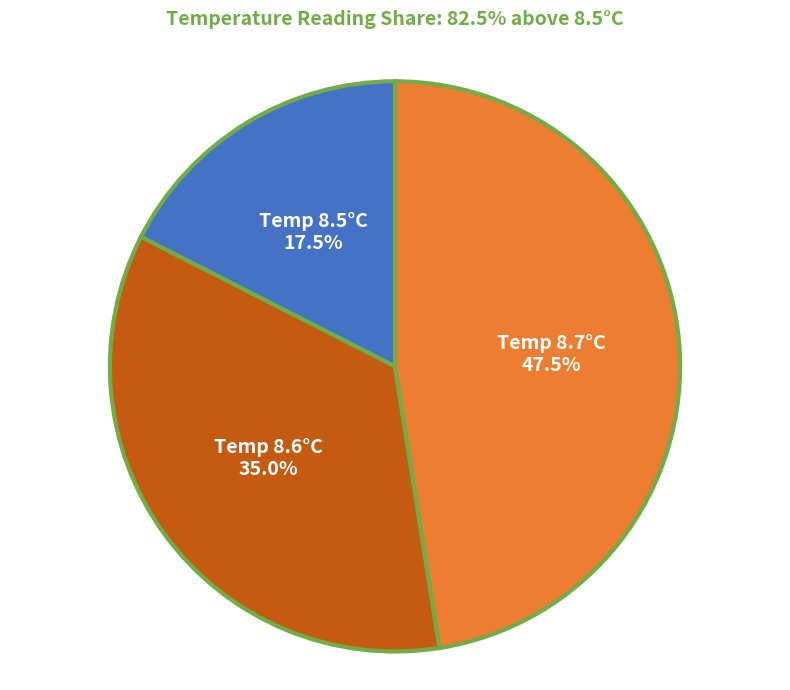

Is Temp 8.7°C the majority of the pie?

No